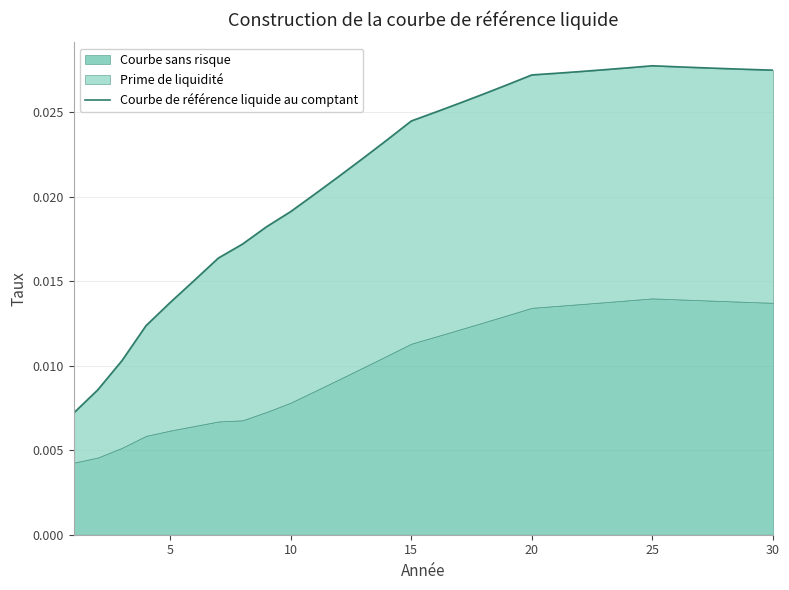

How many interior local peaks (higher than both neighbors) does the data have?

1